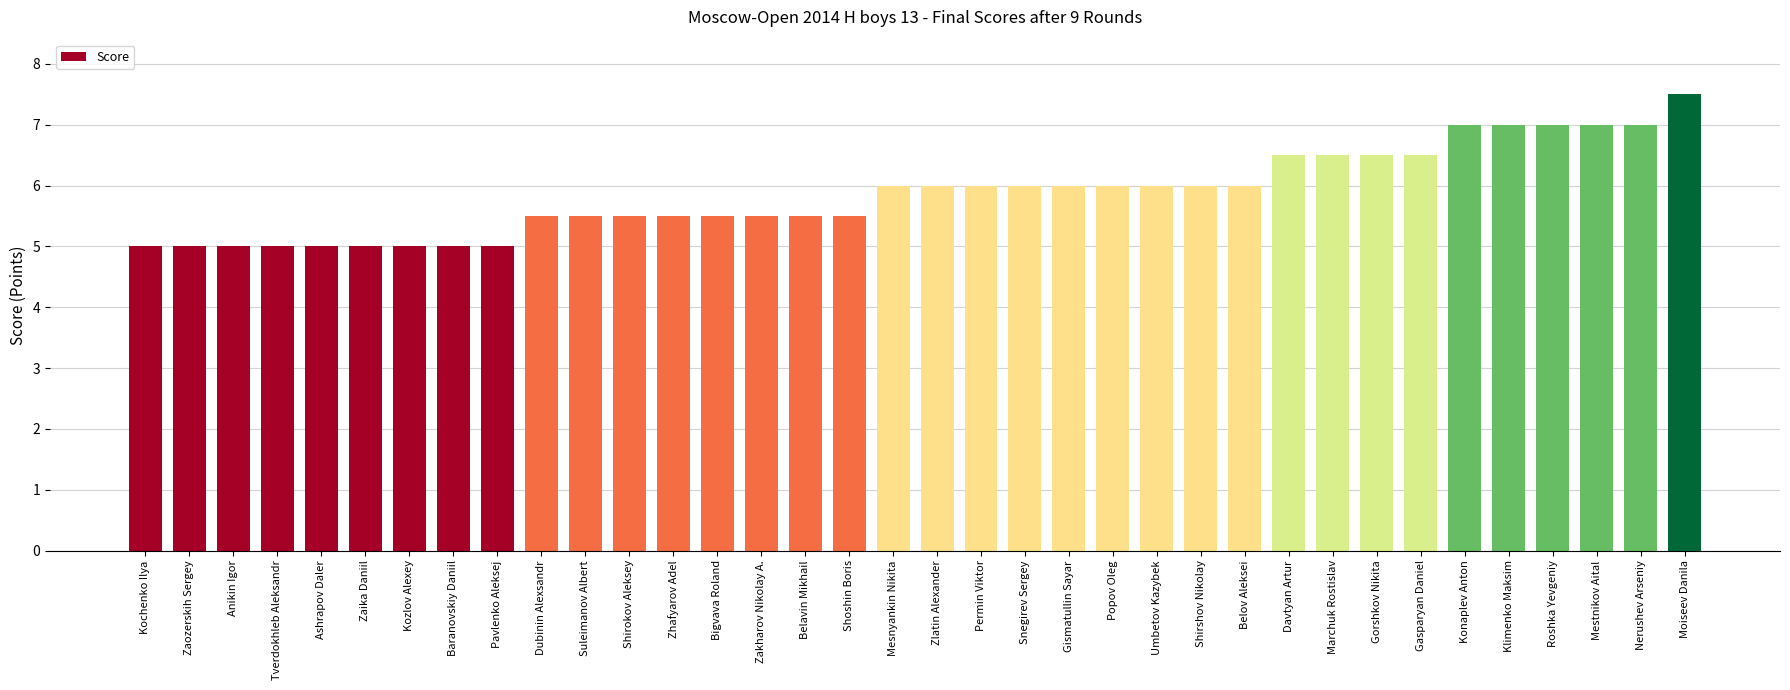

Reading left to right, extract all data points from this chart.

5.0	5.0	5.0	5.0	5.0	5.0	5.0	5.0	5.0	5.5	5.5	5.5	5.5	5.5	5.5	5.5	5.5	6.0	6.0	6.0	6.0	6.0	6.0	6.0	6.0	6.0	6.5	6.5	6.5	6.5	7.0	7.0	7.0	7.0	7.0	7.5